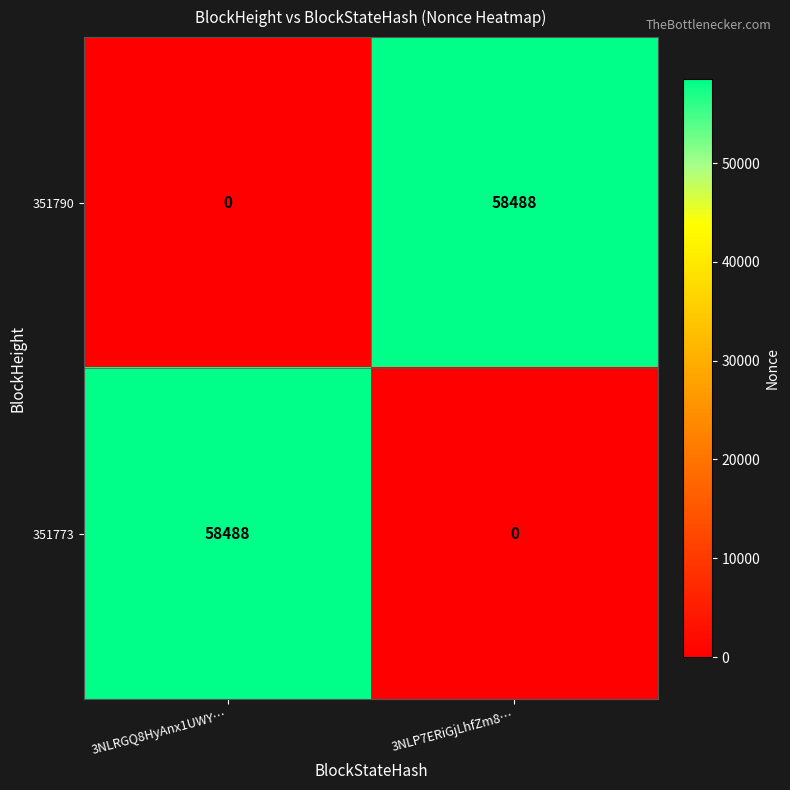

Reading right to left, what are all the values shown in this chart?

351790: 3NLP7ERiGjLhfZm8…=58488	3NLRGQ8HyAnx1UWY…=0
351773: 3NLP7ERiGjLhfZm8…=0	3NLRGQ8HyAnx1UWY…=58488